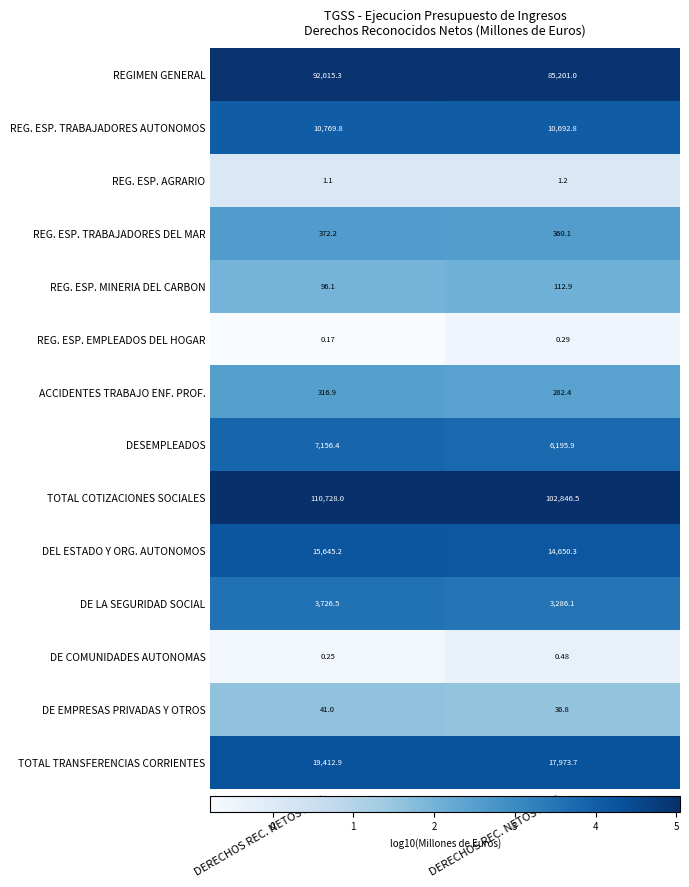

Which series has the largest range (max minus min)?

TOTAL COTIZACIONES SOCIALES